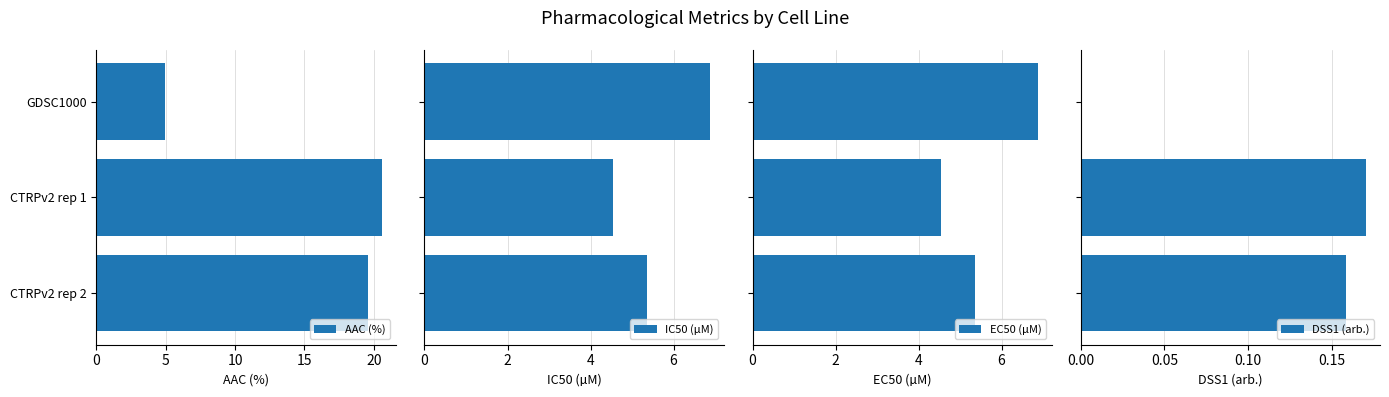

What is the highest value of the AAC (%) series?

20.6